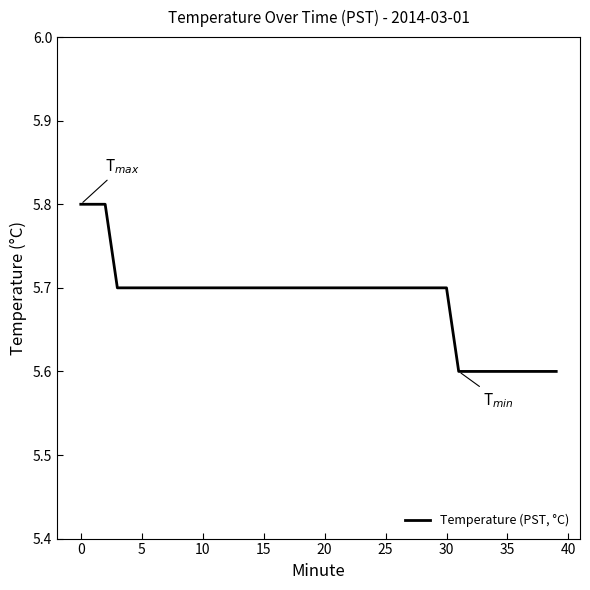

Reading right to left, what are all the values shown in this chart?

5.6	5.6	5.6	5.6	5.6	5.6	5.6	5.6	5.6	5.7	5.7	5.7	5.7	5.7	5.7	5.7	5.7	5.7	5.7	5.7	5.7	5.7	5.7	5.7	5.7	5.7	5.7	5.7	5.7	5.7	5.7	5.7	5.7	5.7	5.7	5.7	5.7	5.8	5.8	5.8